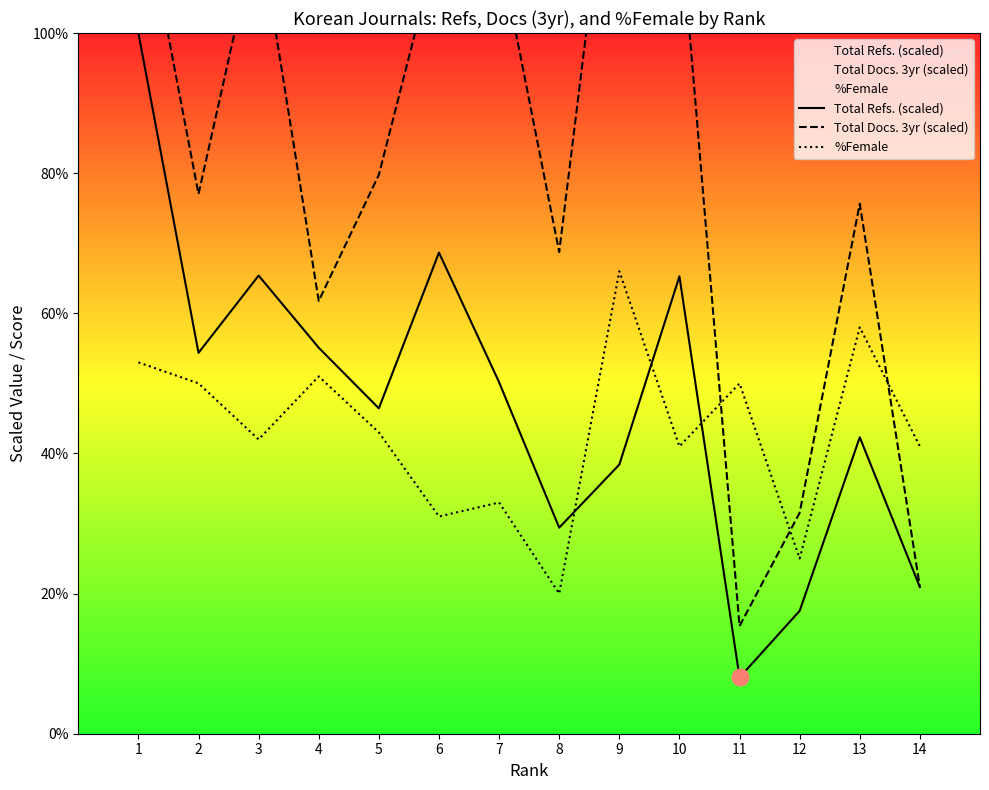

Between 3 and 7, which series saw the biggest shift?

Total Refs. (scaled)